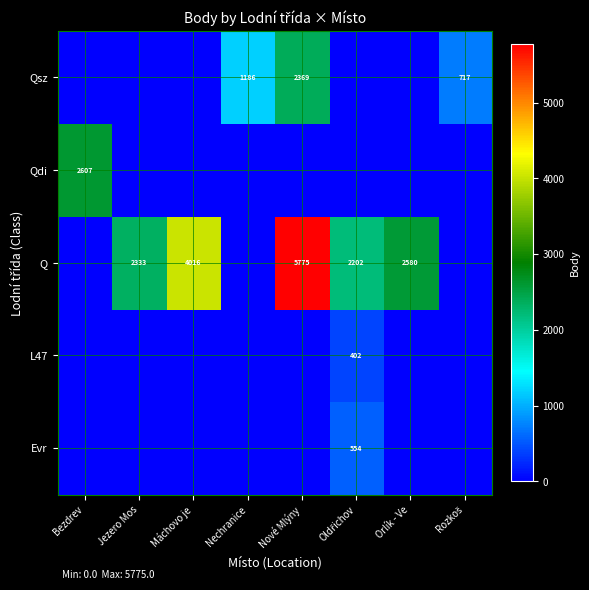

Between Nové Mlýny and Oldřichov, which series saw the biggest shift?

Q